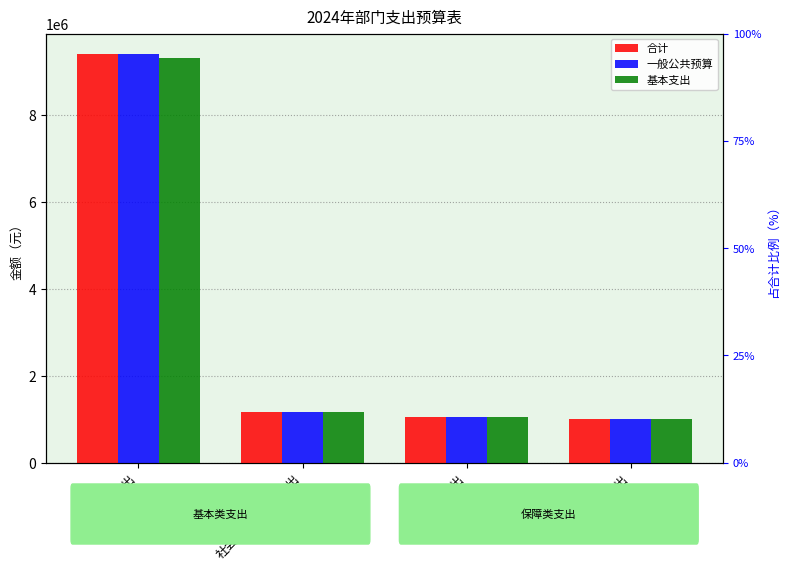

Count the number of categories in the chart.

4